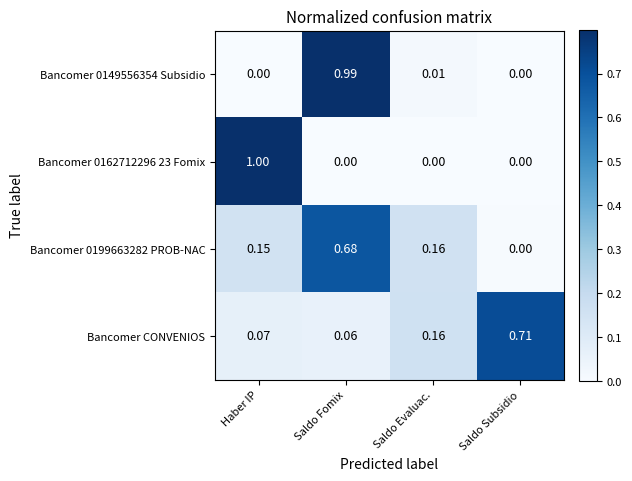

At which category does the chart reach its peak across all series?

Haber IP